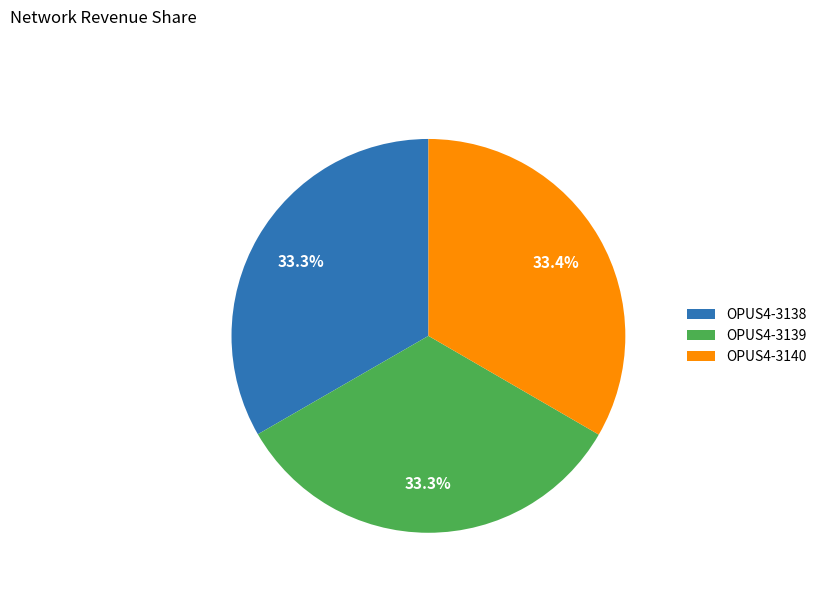

What is the ratio of the value at OPUS4-3139 to the value at OPUS4-3138?

1.0